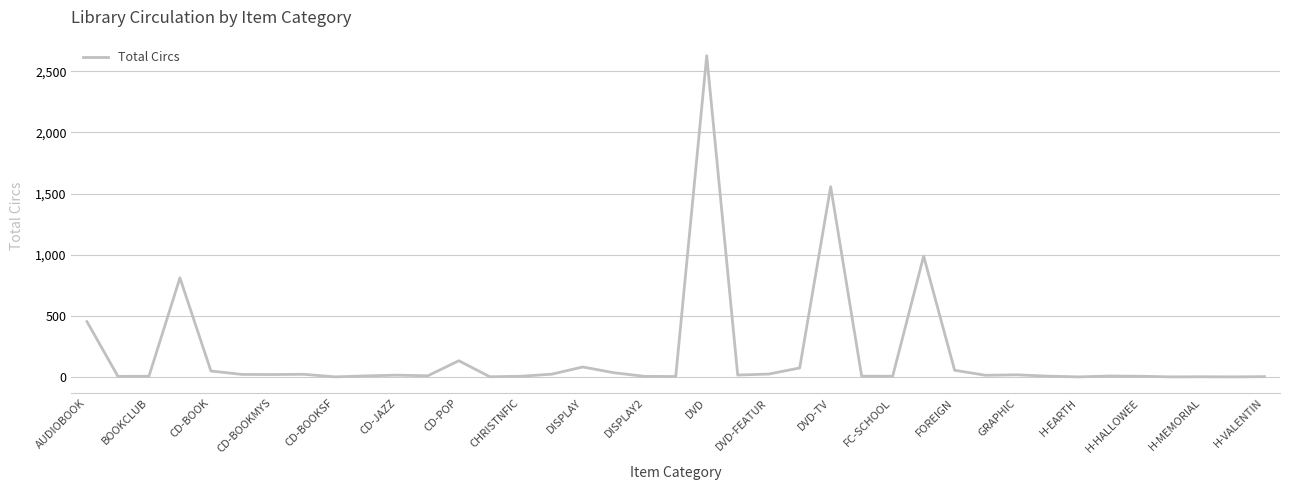

What is the difference between the maximum and minimum values?

2627